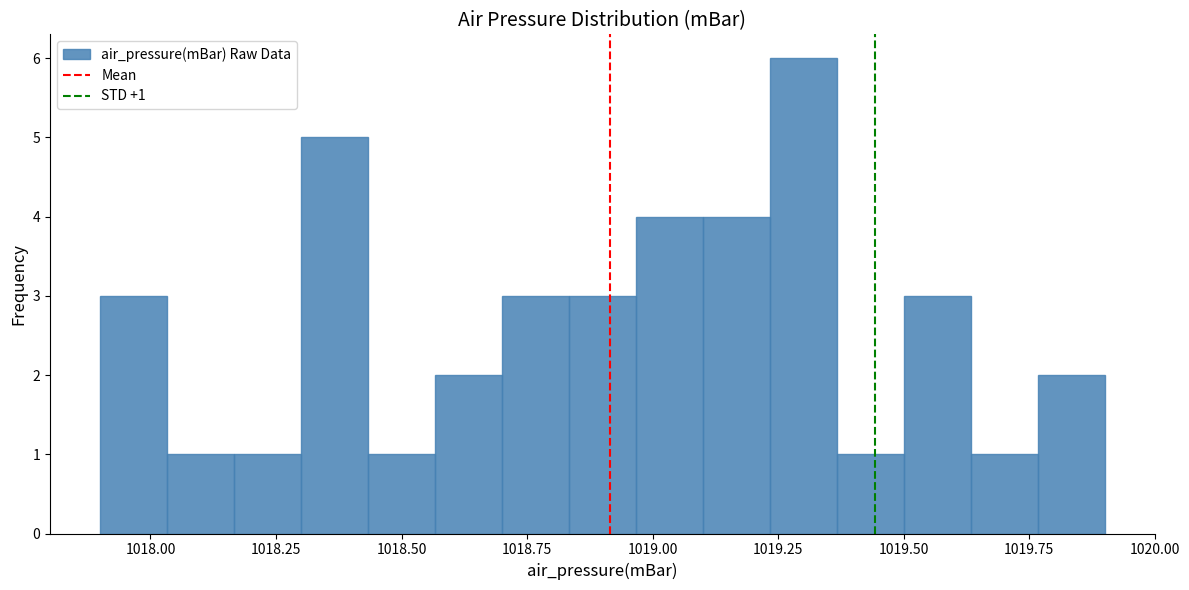

Around what value on the x-axis is the tallest bar? Give the approximate position of its centre, as read against the axis.

1019.30